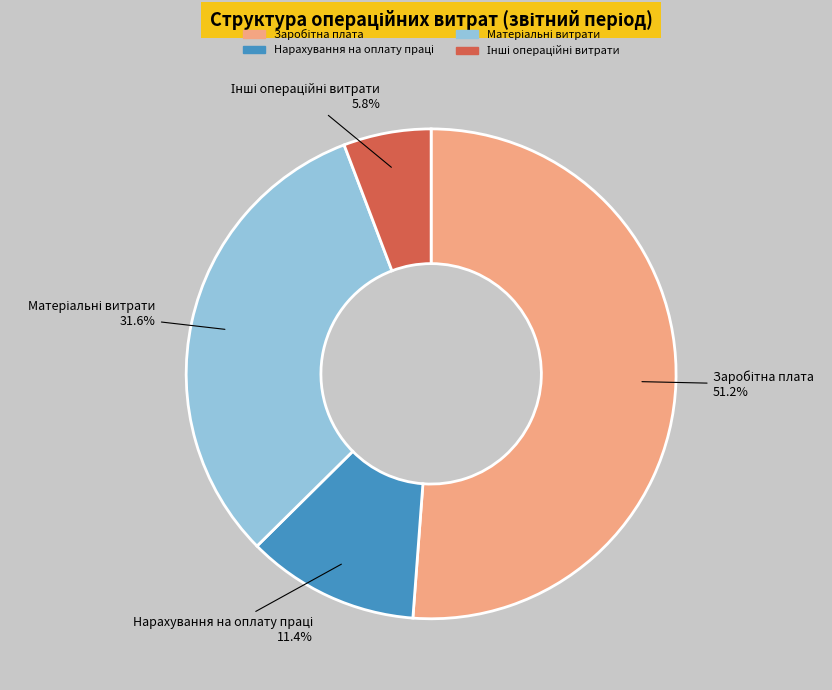

How many slices are in this pie chart?

4